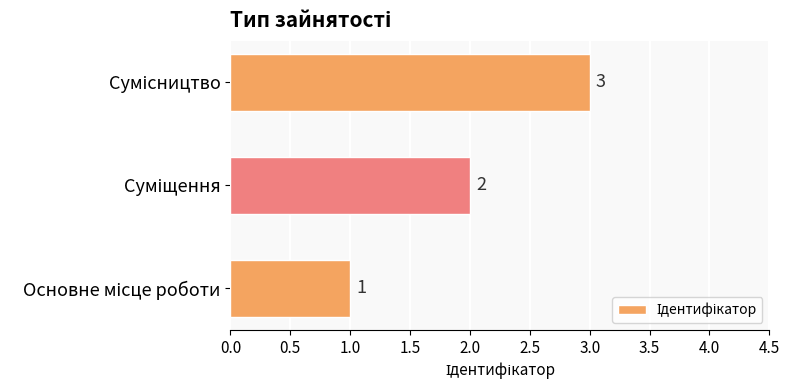

What is the greatest value displayed?

3